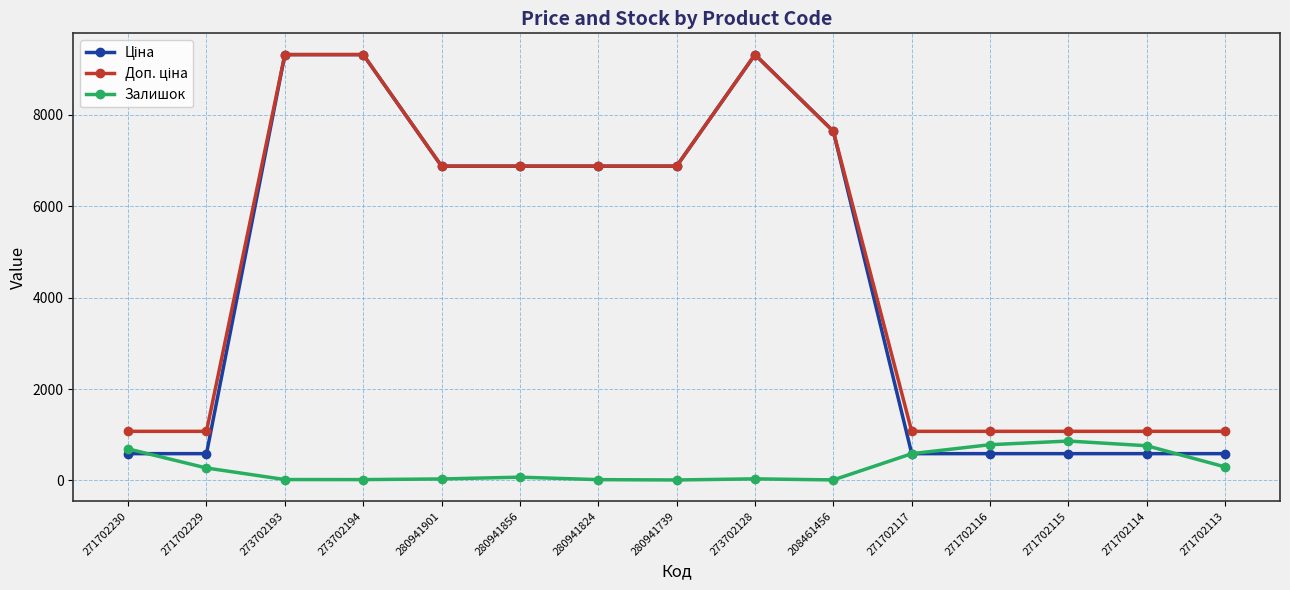

What is the label of the 2nd point from the left?

271702229